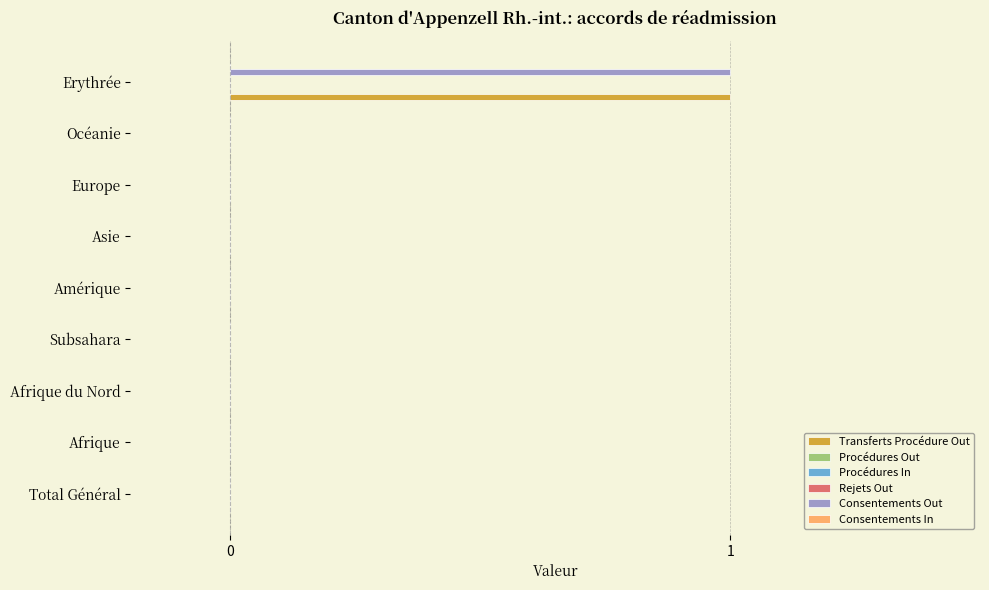

How many groups of bars are there?

9